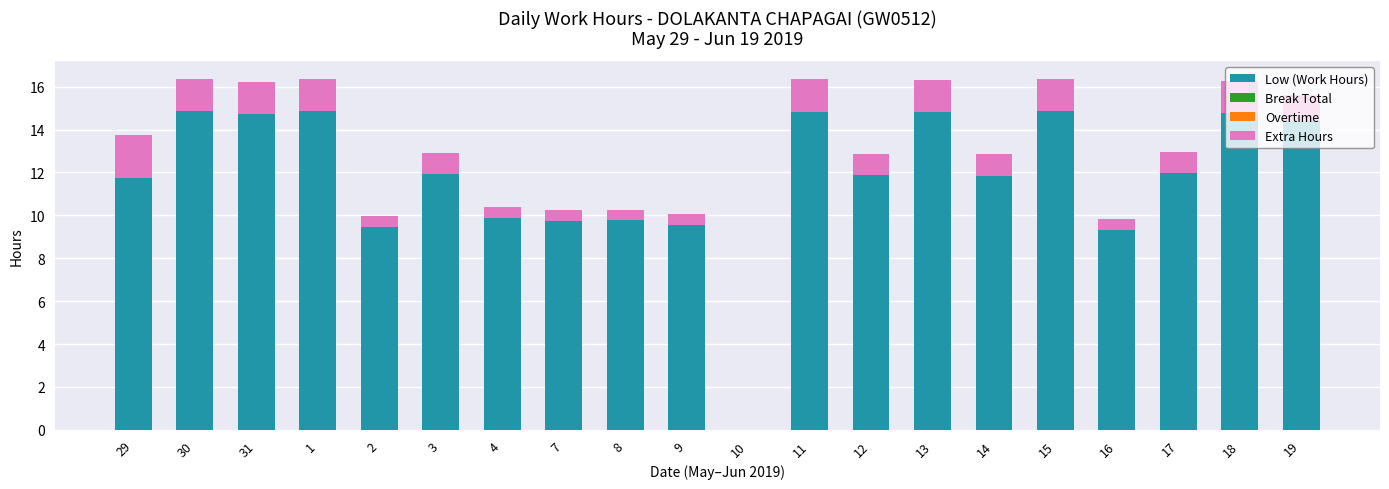

Is it true that Low (Work Hours) equals 22.3 at 19?

False